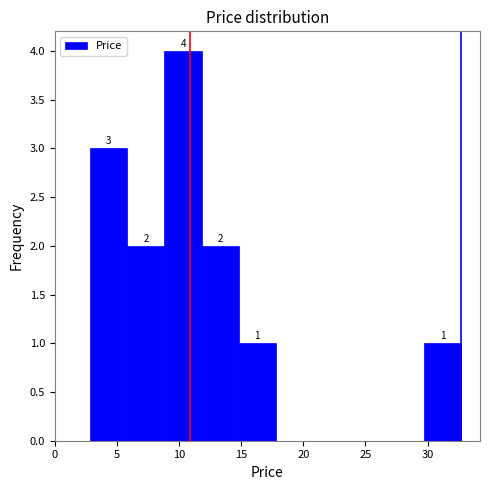

Over which range of the x-axis is the bar tallest?

9.0 to 12.0